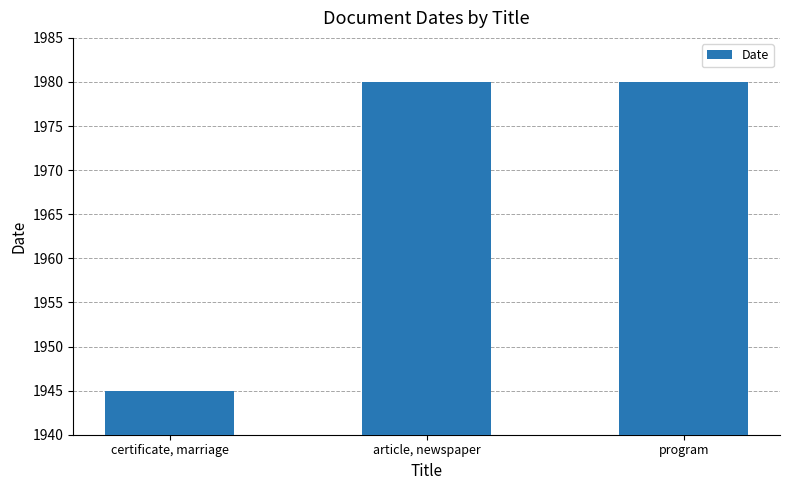

What is the difference between the second highest and minimum values?

35